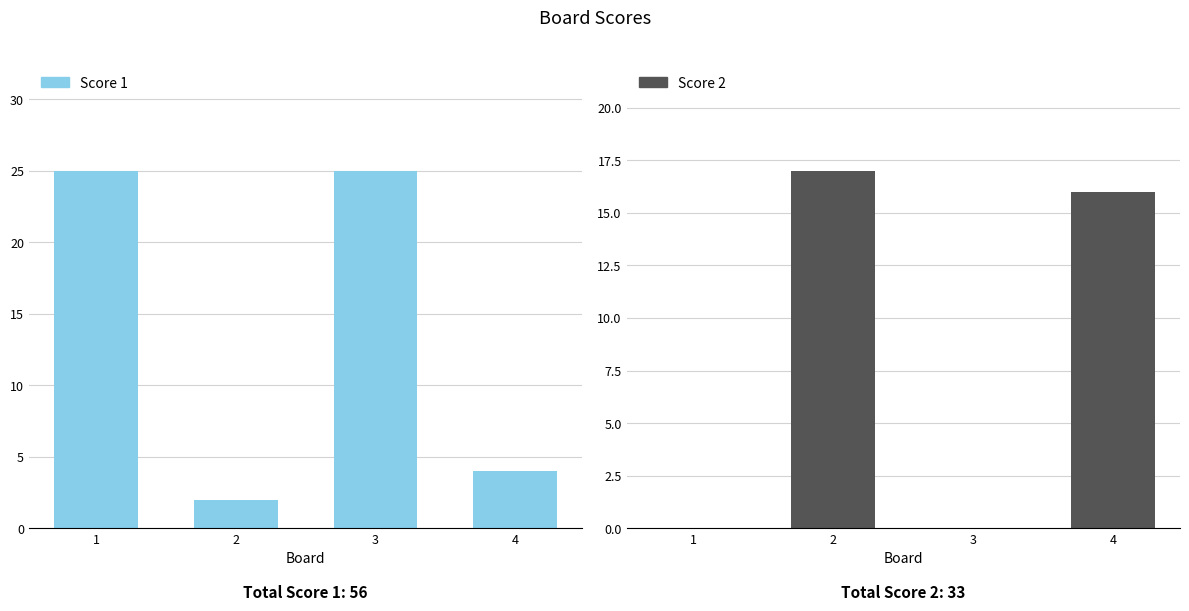

What is the average value of the Score 2 series?

8